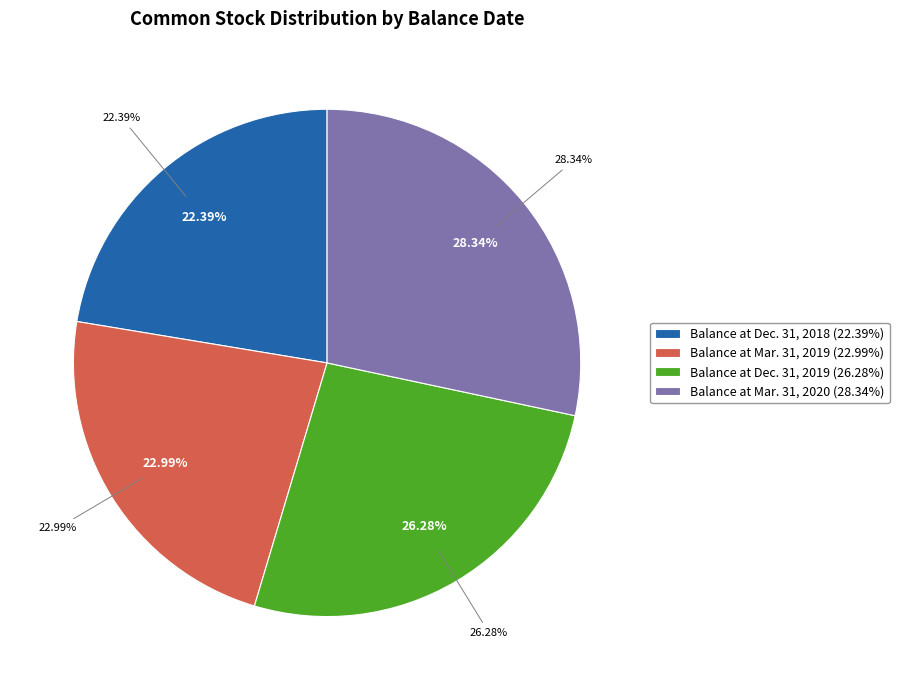

To the nearest percent, what is the difference between the largest and smallest slice percentages?

6%